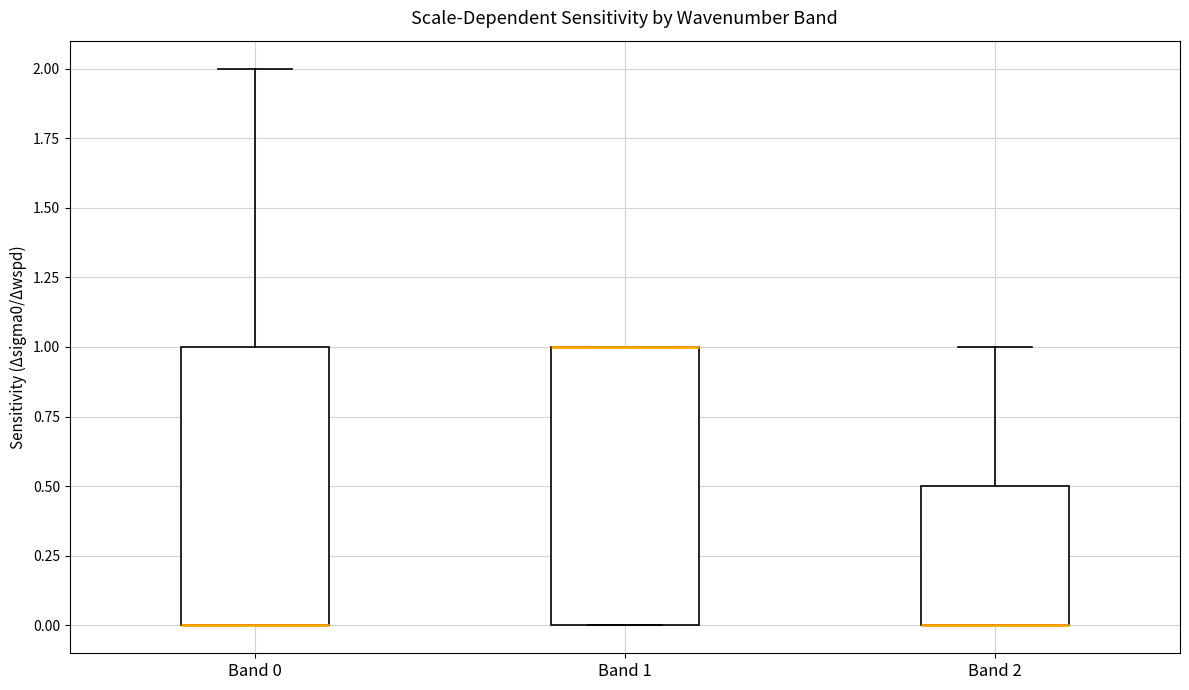

Reading left to right, read every box against the y-axis: the position of its median line, the range the box covers, and the ends of its whiskers. The values are not printed on the chart, so give them approximately, as read against the axis.

Band 0: median 0.0 (drawn on the box's lower edge), box 0.0 to 1.0, whiskers 0.0 to 2.0
Band 1: median 1.0 (drawn on the box's upper edge), box 0.0 to 1.0, whiskers 0.0 to 1.0
Band 2: median 0.0 (drawn on the box's lower edge), box 0.0 to 0.5, whiskers 0.0 to 1.0